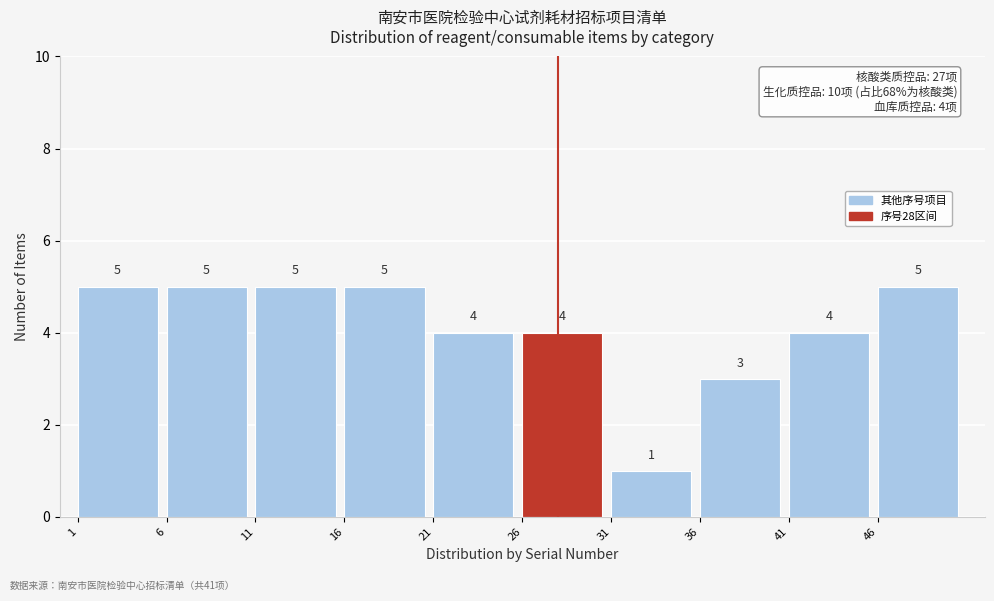

Reading left to right, transcribe this chart: for each bar, give the range it covers on the x-axis and its height.

1 to 6: 5
6 to 11: 5
11 to 16: 5
16 to 21: 5
21 to 26: 4
26 to 31: 4
31 to 36: 1
36 to 41: 3
41 to 46: 4
46 to 51: 5